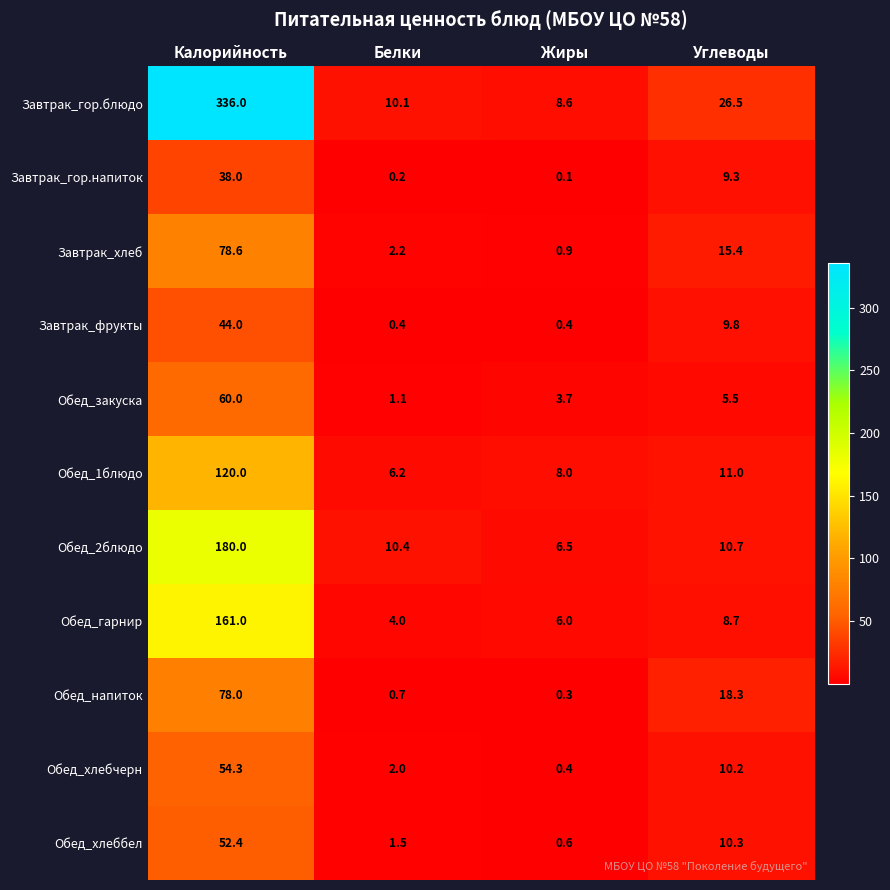

What is the difference between the highest and lowest values at Углеводы?

21.0